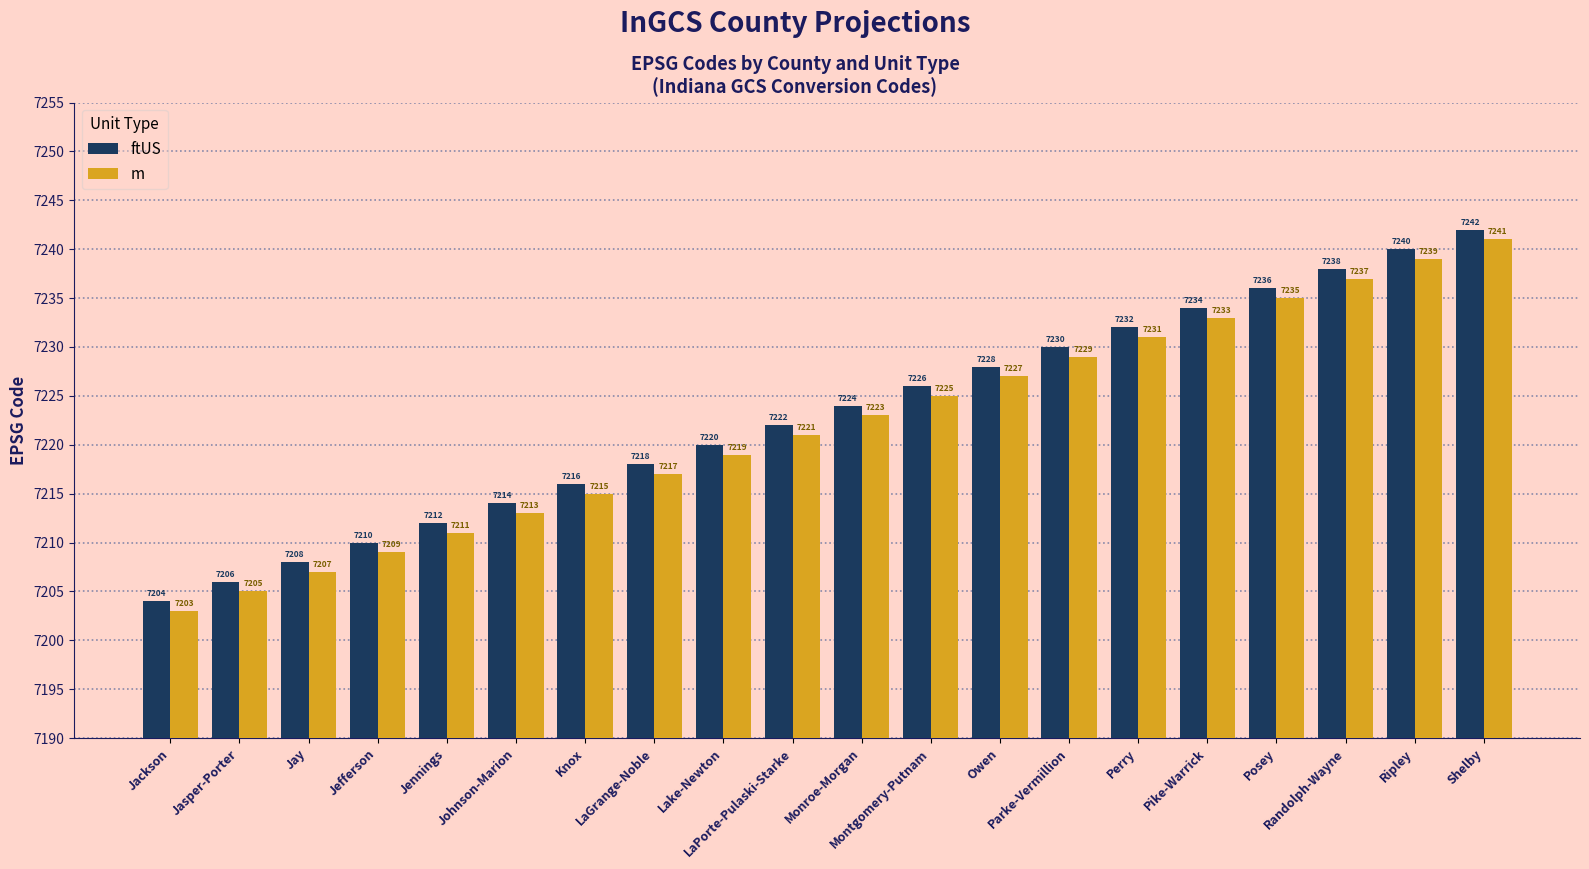

What is the sum of the ftUS values at Owen and Jennings?

14440